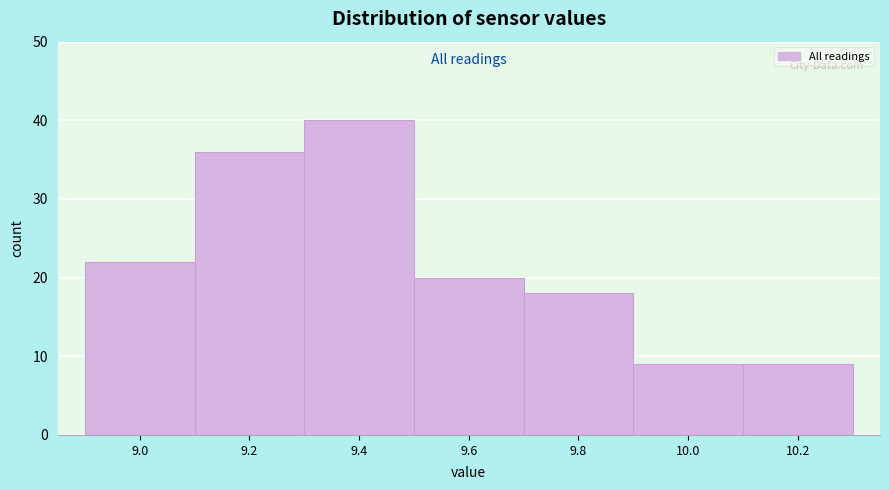

Reading left to right, extract all data points from this chart.

22	36	40	20	18	9	9